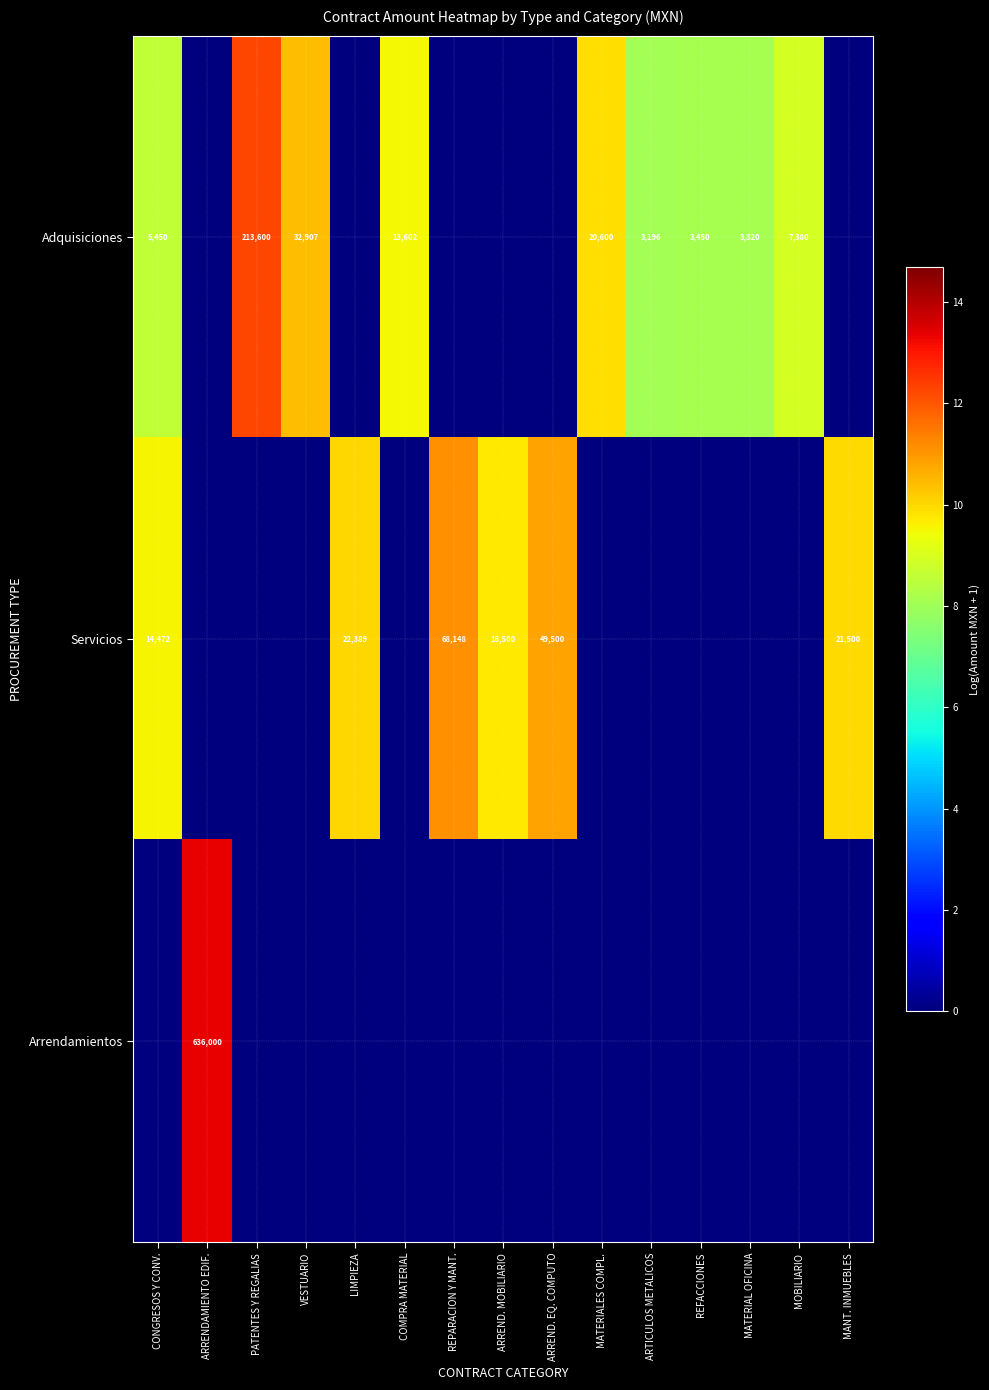

Is it true that Adquisiciones equals 7380 at MOBILIARIO?

True